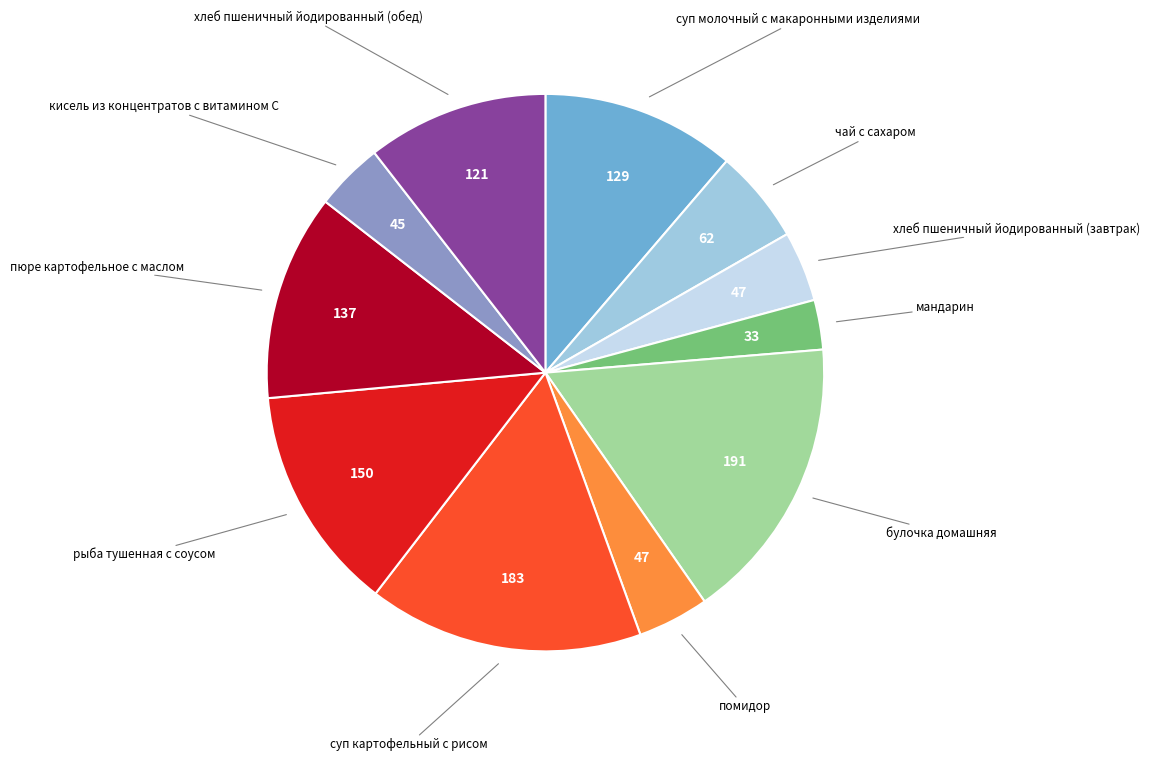

How many segments does this pie chart have?

11